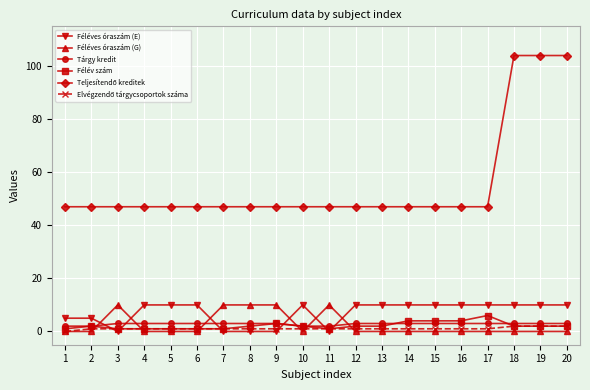

The Félév szám series shows 2 at 12. True or false?

True